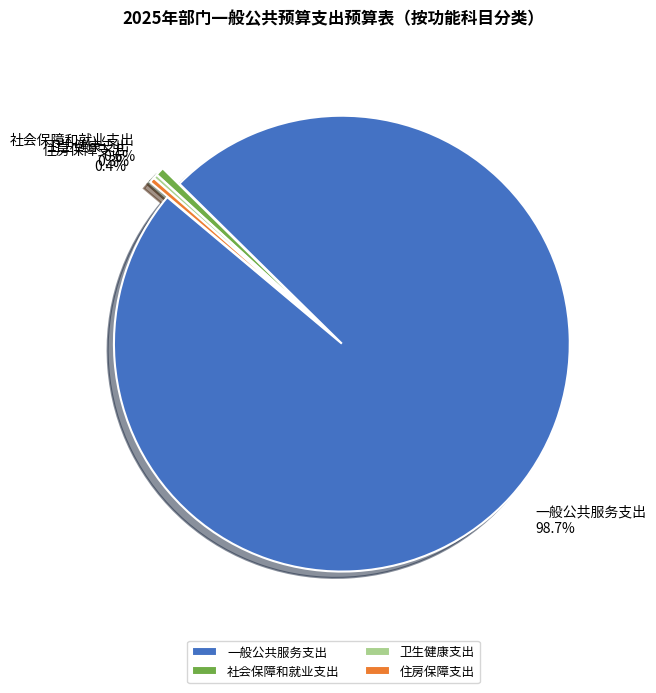

What is the majority slice?

一般公共服务支出